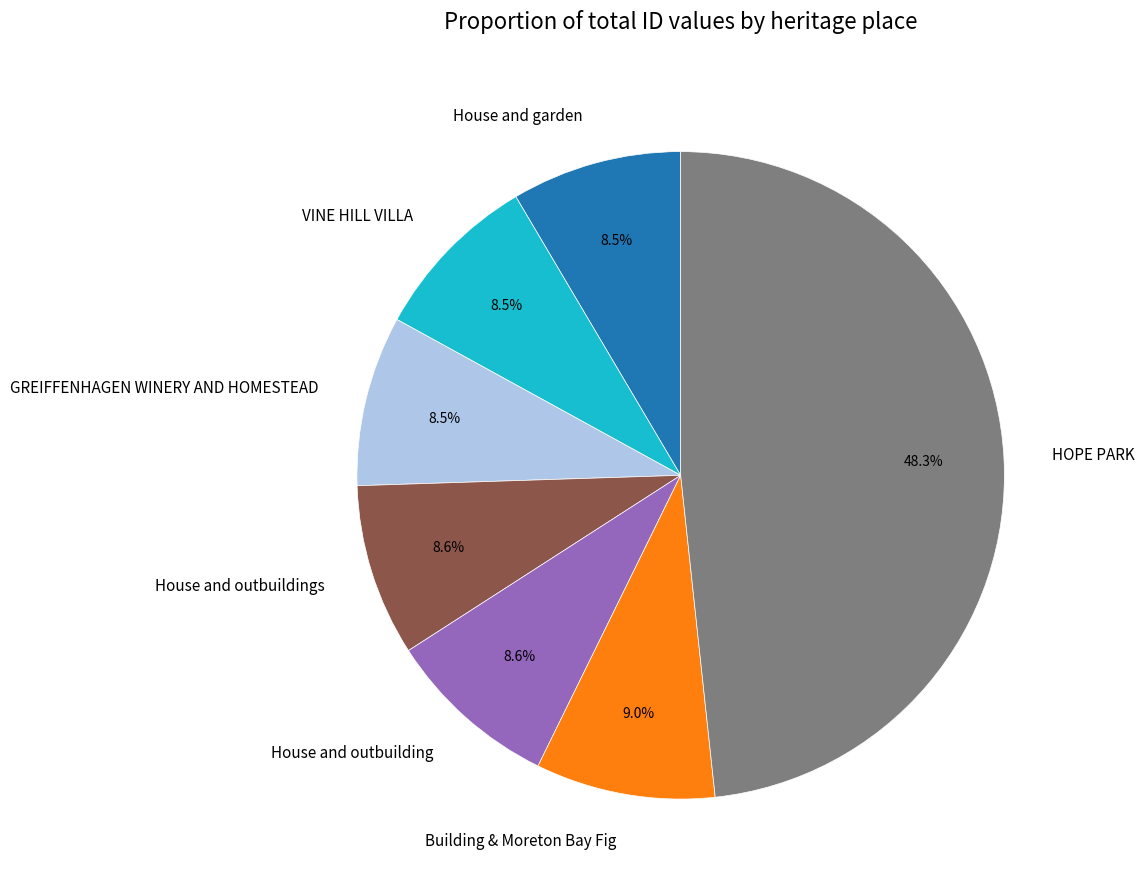

To the nearest percent, what is the difference between the largest and smallest slice percentages?

40%